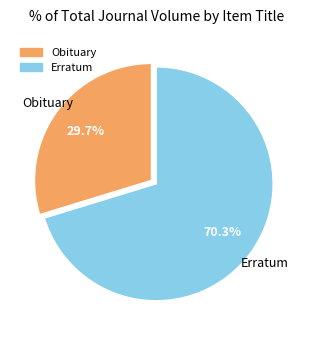

To the nearest percent, what is the combined percentage of Erratum and Obituary?

100%